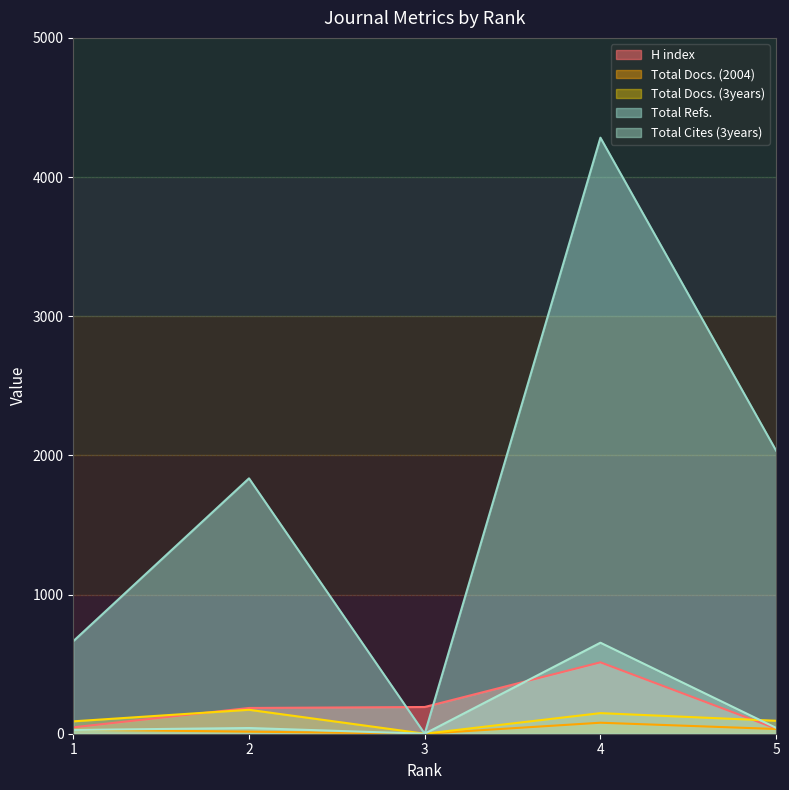

Which series has the widest spread of values?

Total Refs.